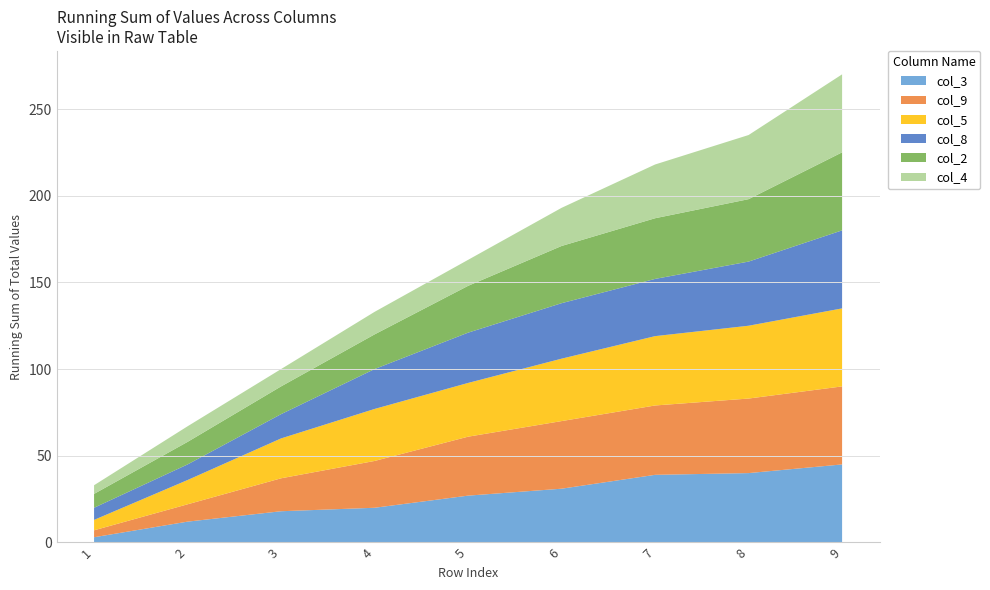

At which category is the sum across all series the highest?

9